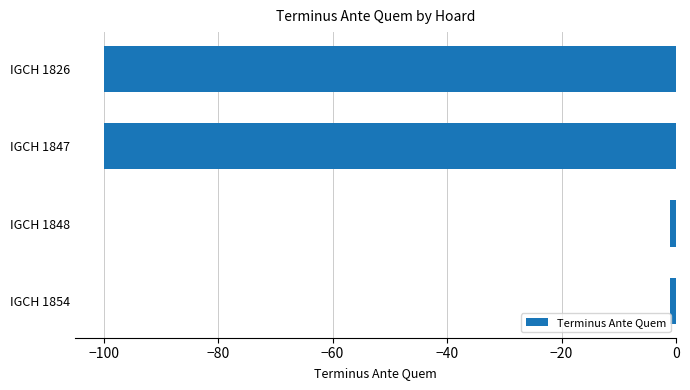

Count the number of categories in the chart.

4